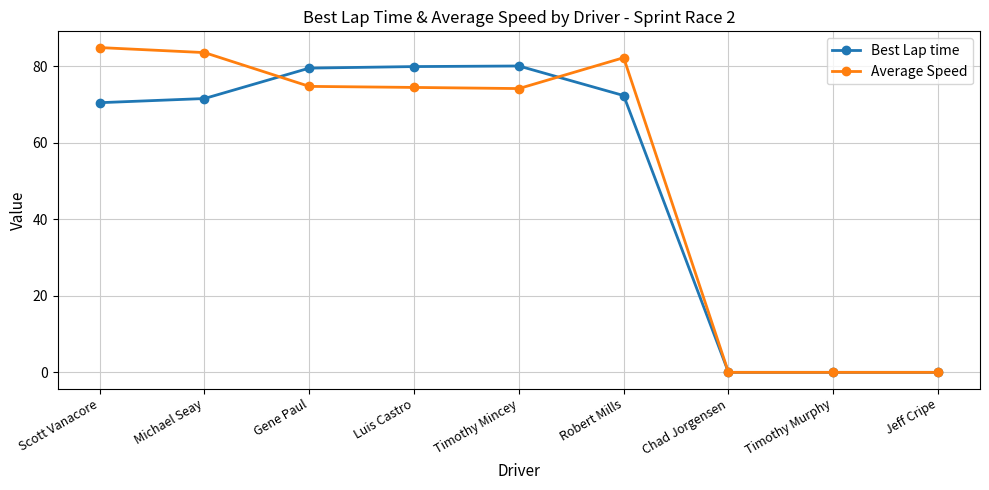

True or false: Average Speed has more than 0 points higher than both neighbors.

True